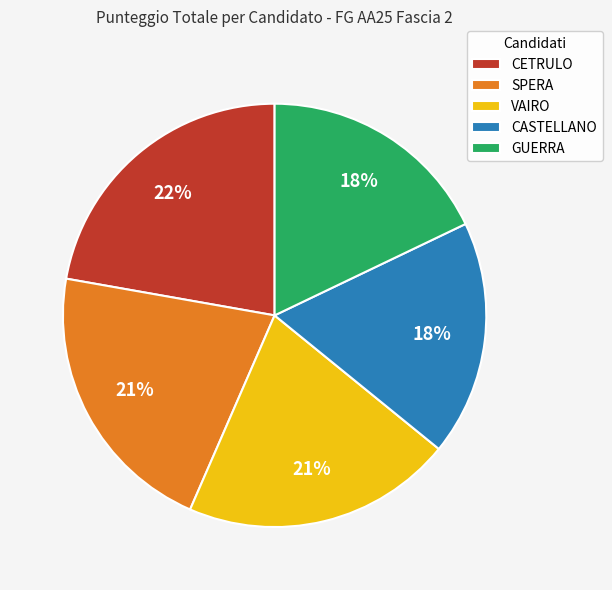

Is it true that VAIRO is 21% of the pie?

True